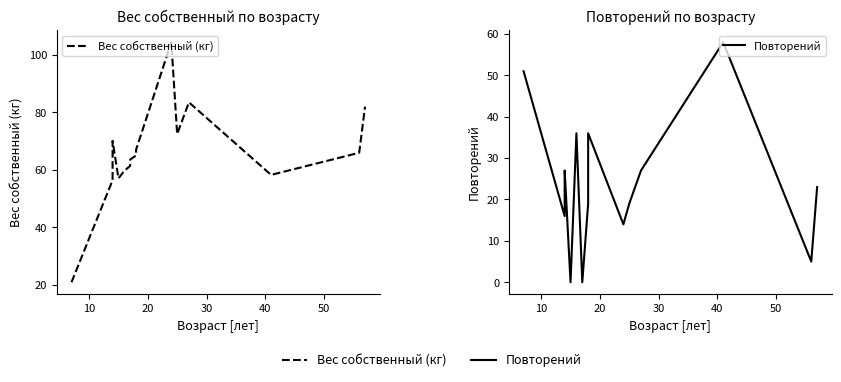

Is this an area chart (filled region under the line)?

No